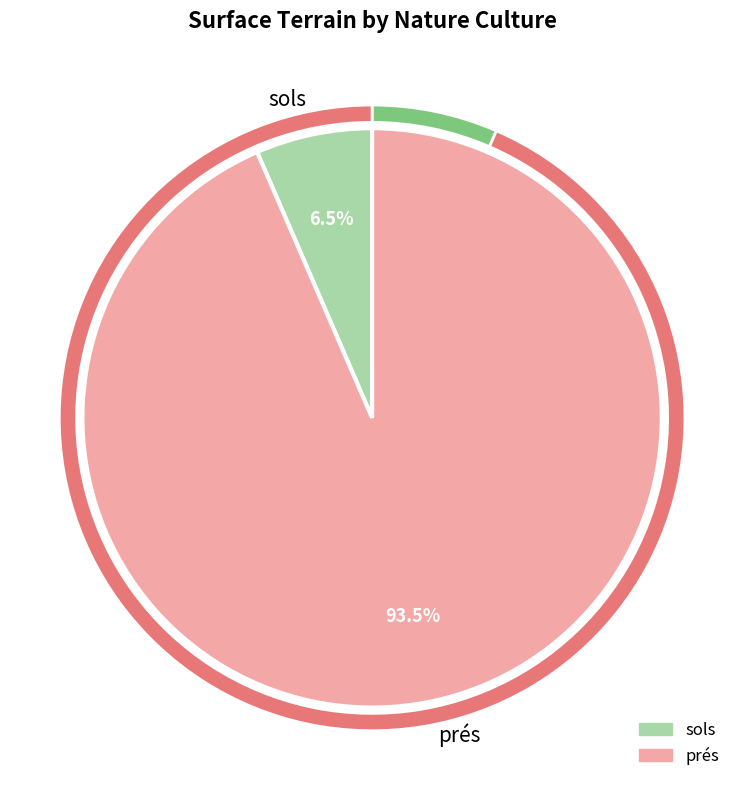

To the nearest percent, what is the difference between the largest and smallest slice percentages?

87%